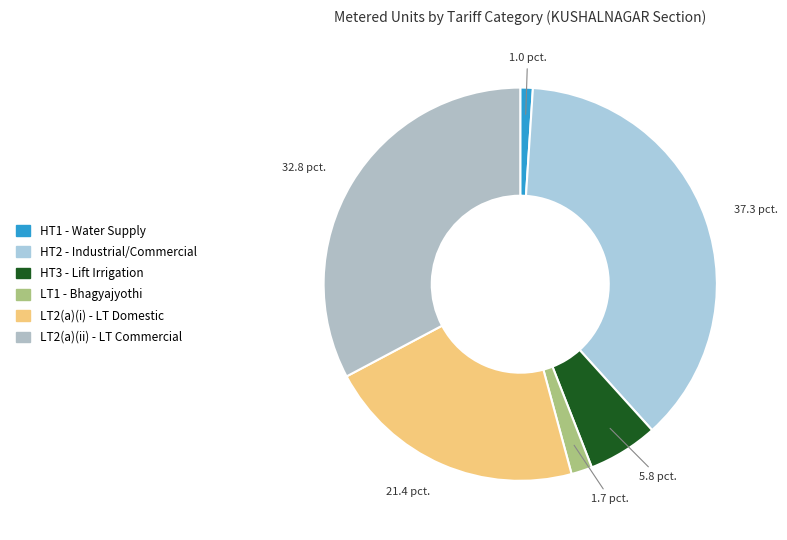

How many slices are in this pie chart?

6